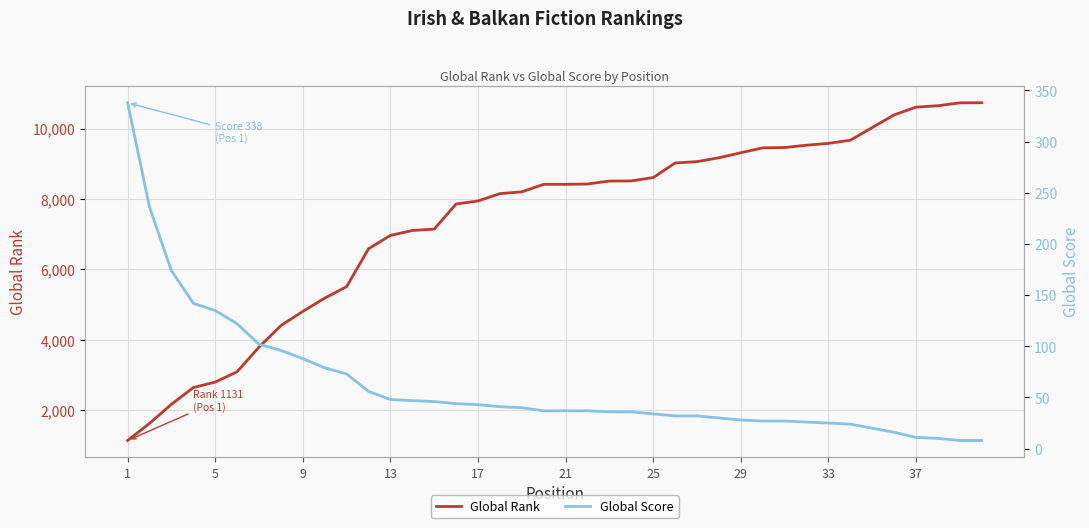

What is the smallest value displayed?

8